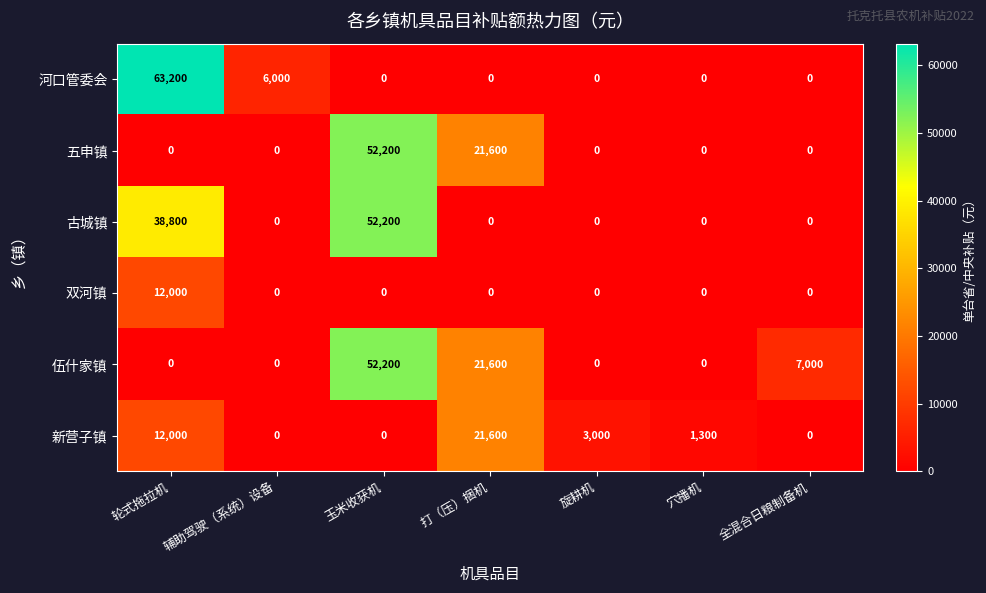

Which series has the largest total across all categories?

古城镇